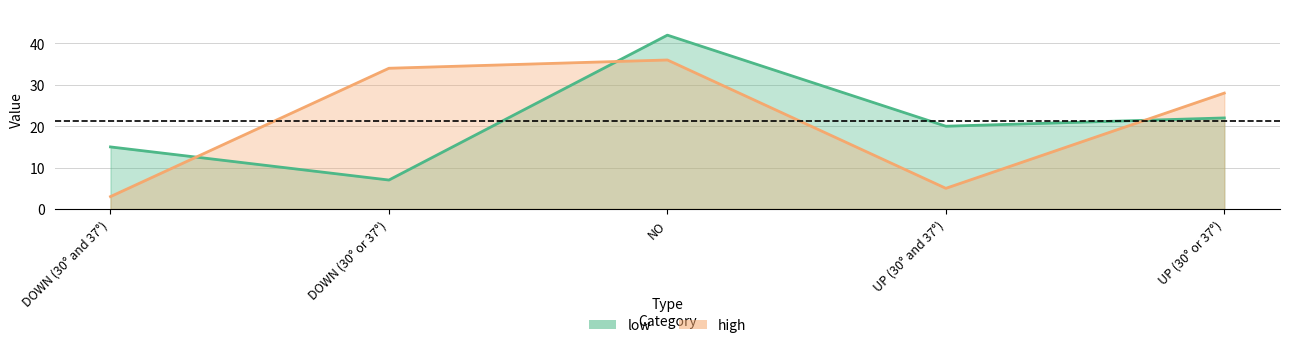

Which series has the largest total across all categories?

low